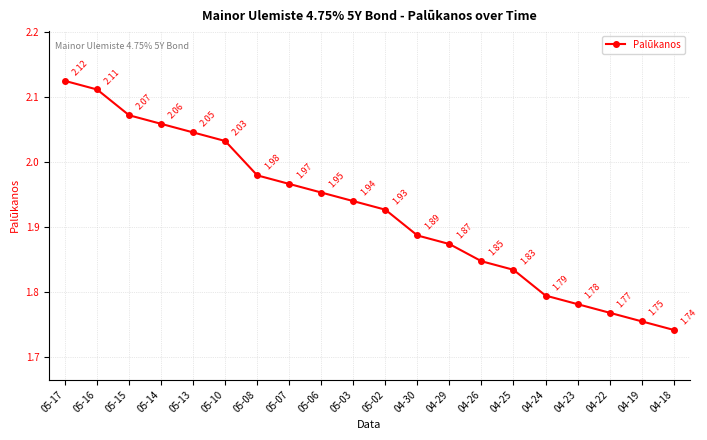

Approximately how many times larger is the value at 05-06 compared to 05-16?

0.9